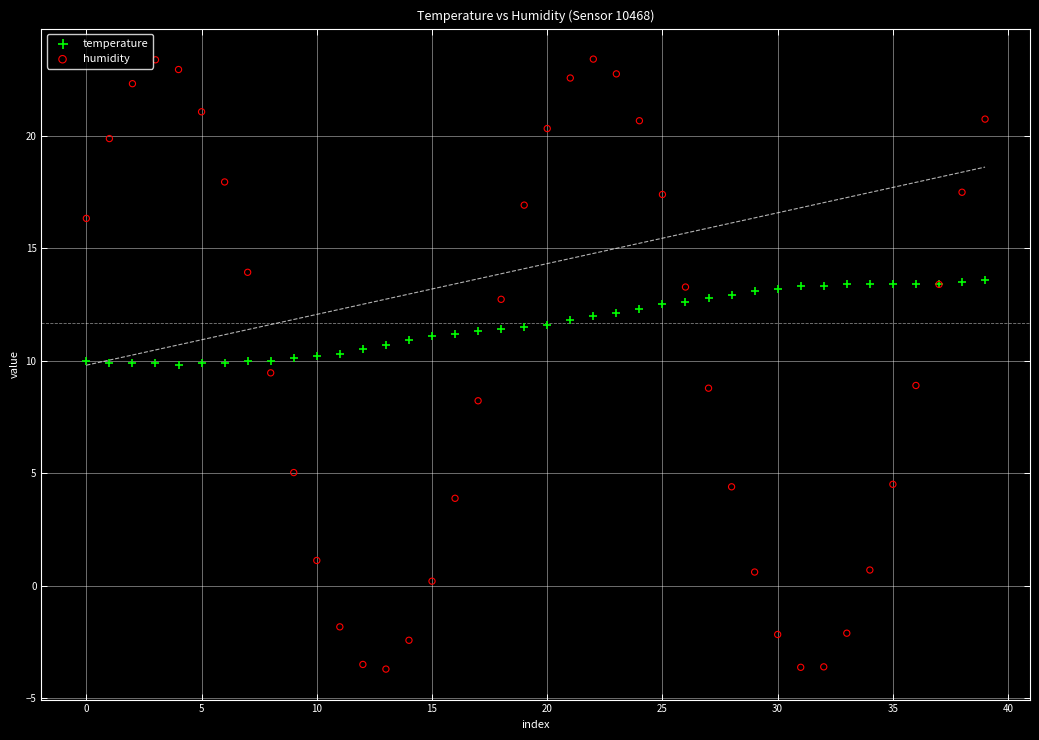

Which series has the largest Y range (max minus min)?

humidity